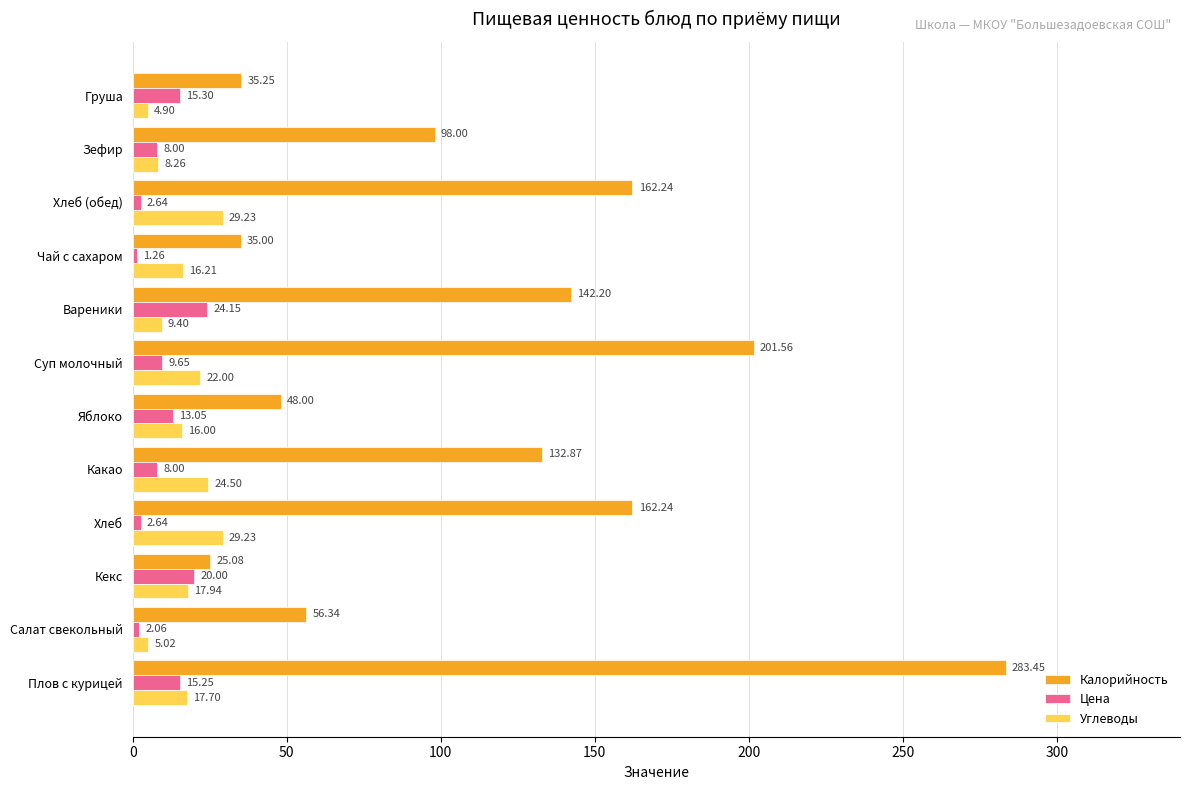

Rank the series at Хлеб (обед) from lowest to highest value.

Цена, Углеводы, Калорийность